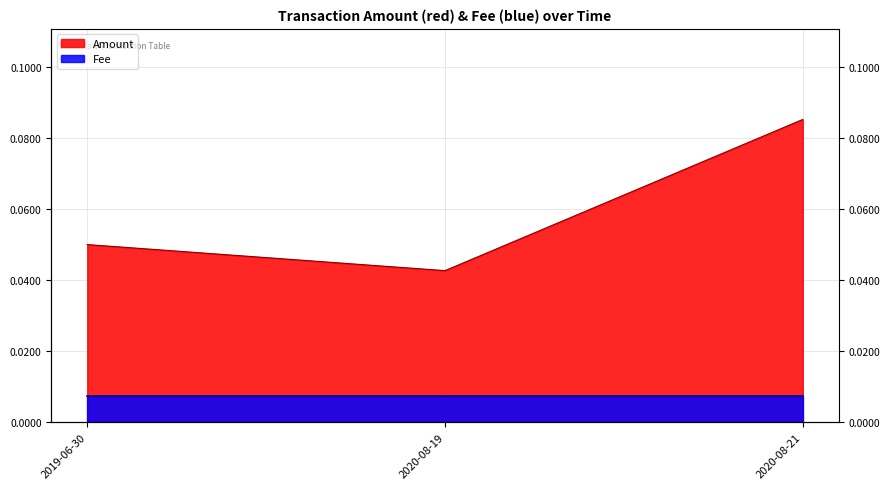

Reading left to right, transcribe all the data shown in this chart.

0.1	0.0	0.1